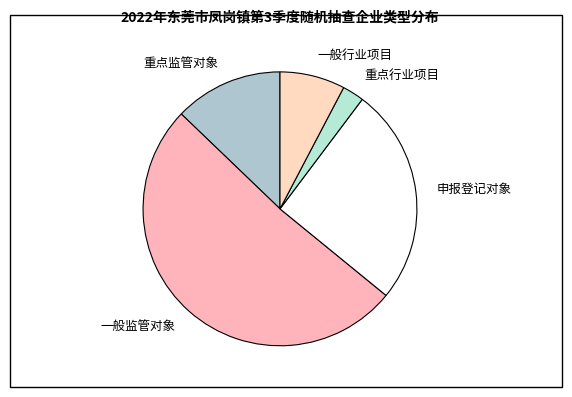

Which has a higher value, 一般监管对象 or 申报登记对象?

一般监管对象